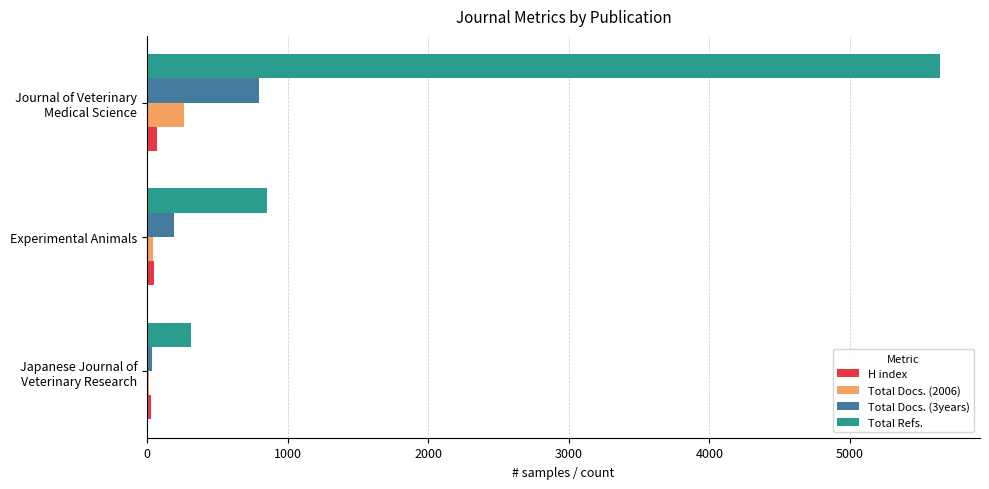

Where is Total Refs. nearest to the value 2977?

Experimental Animals